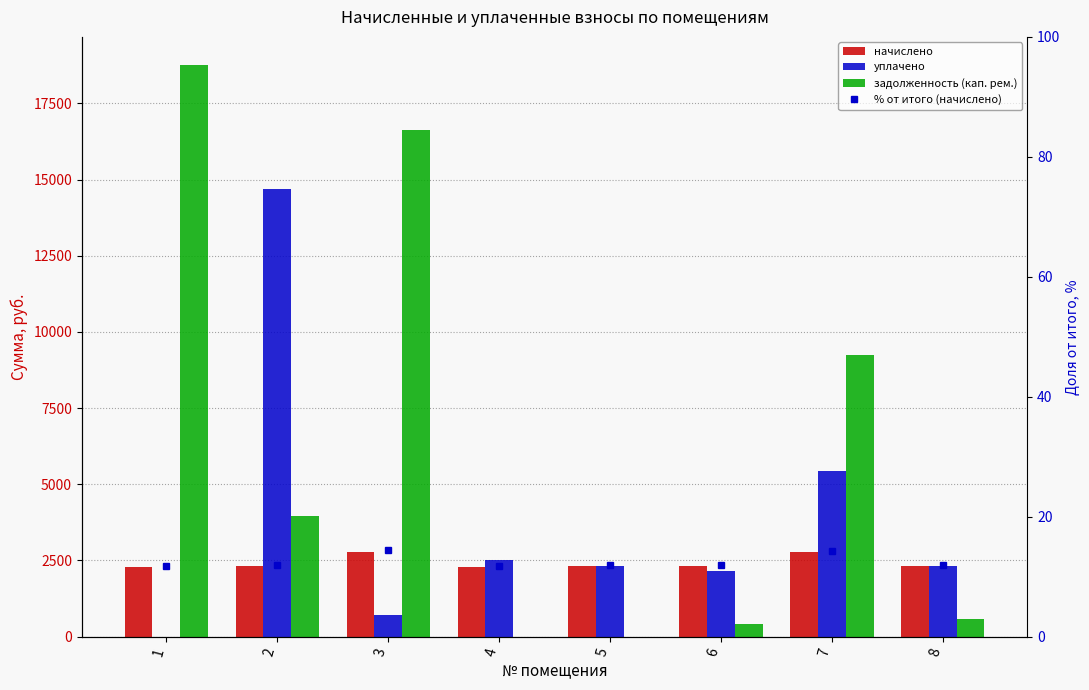

Reading left to right, what are all the values shown in this chart?

начислено: 1=2284.8	2=2318.2	3=2790.4	4=2270.5	5=2303.9	6=2308.7	7=2766.6	8=2318.2
уплачено: 1=0.0	2=14682.1	3=715.5	4=2522.8	5=2303.9	6=2141.1	7=5448.6	8=2322.0
задолженность (кап. рем.): 1=18743.3	2=3964.2	3=16614.5	4=1.0	5=0.0	6=429.0	7=9232.0	8=581.2
% от итого (начислено): 1=11.8	2=12.0	3=14.4	4=11.7	5=11.9	6=11.9	7=14.3	8=12.0